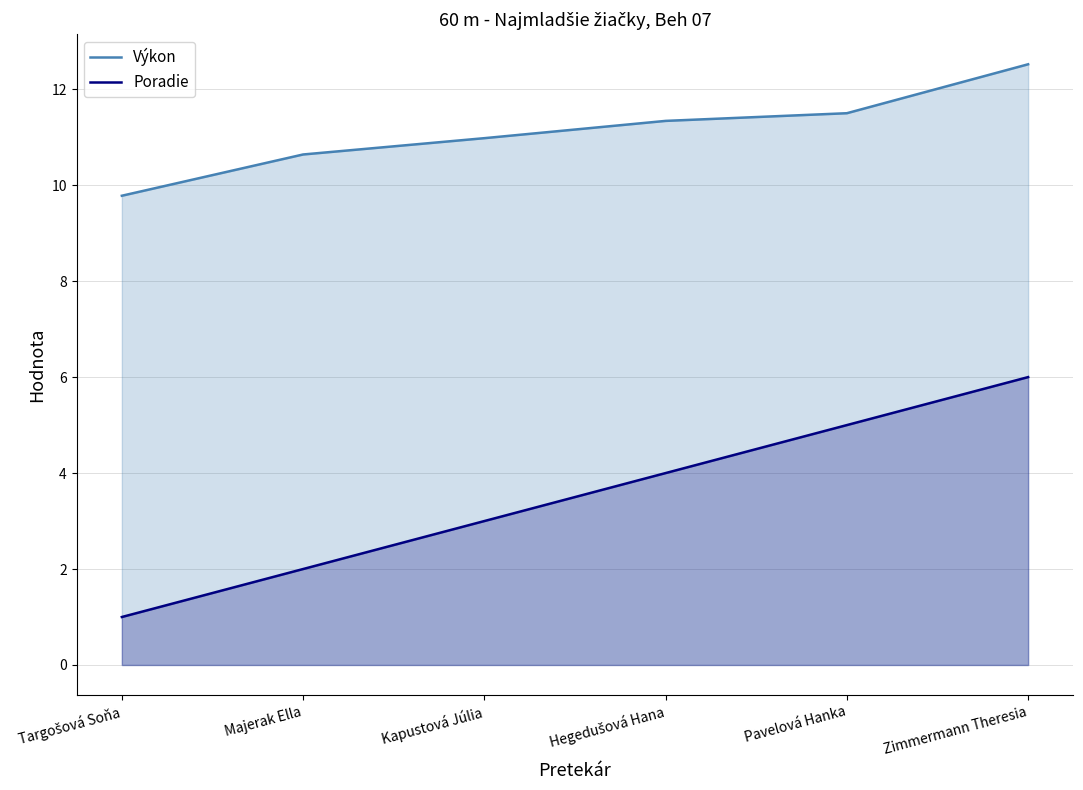

Is the value of Výkon at Zimmermann Theresia greater than the value of Poradie at Pavelová Hanka?

Yes